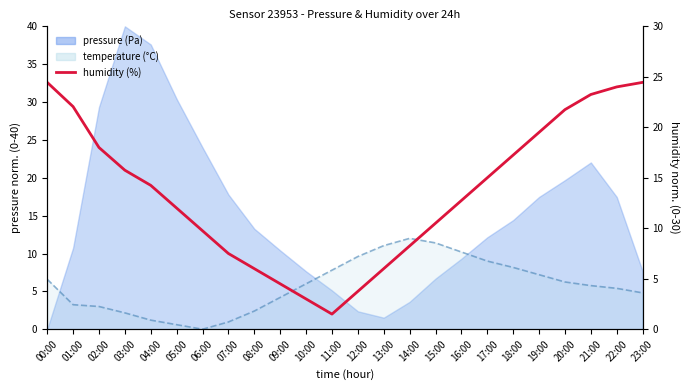

What is the difference between the maximum and second lowest values?

21.4